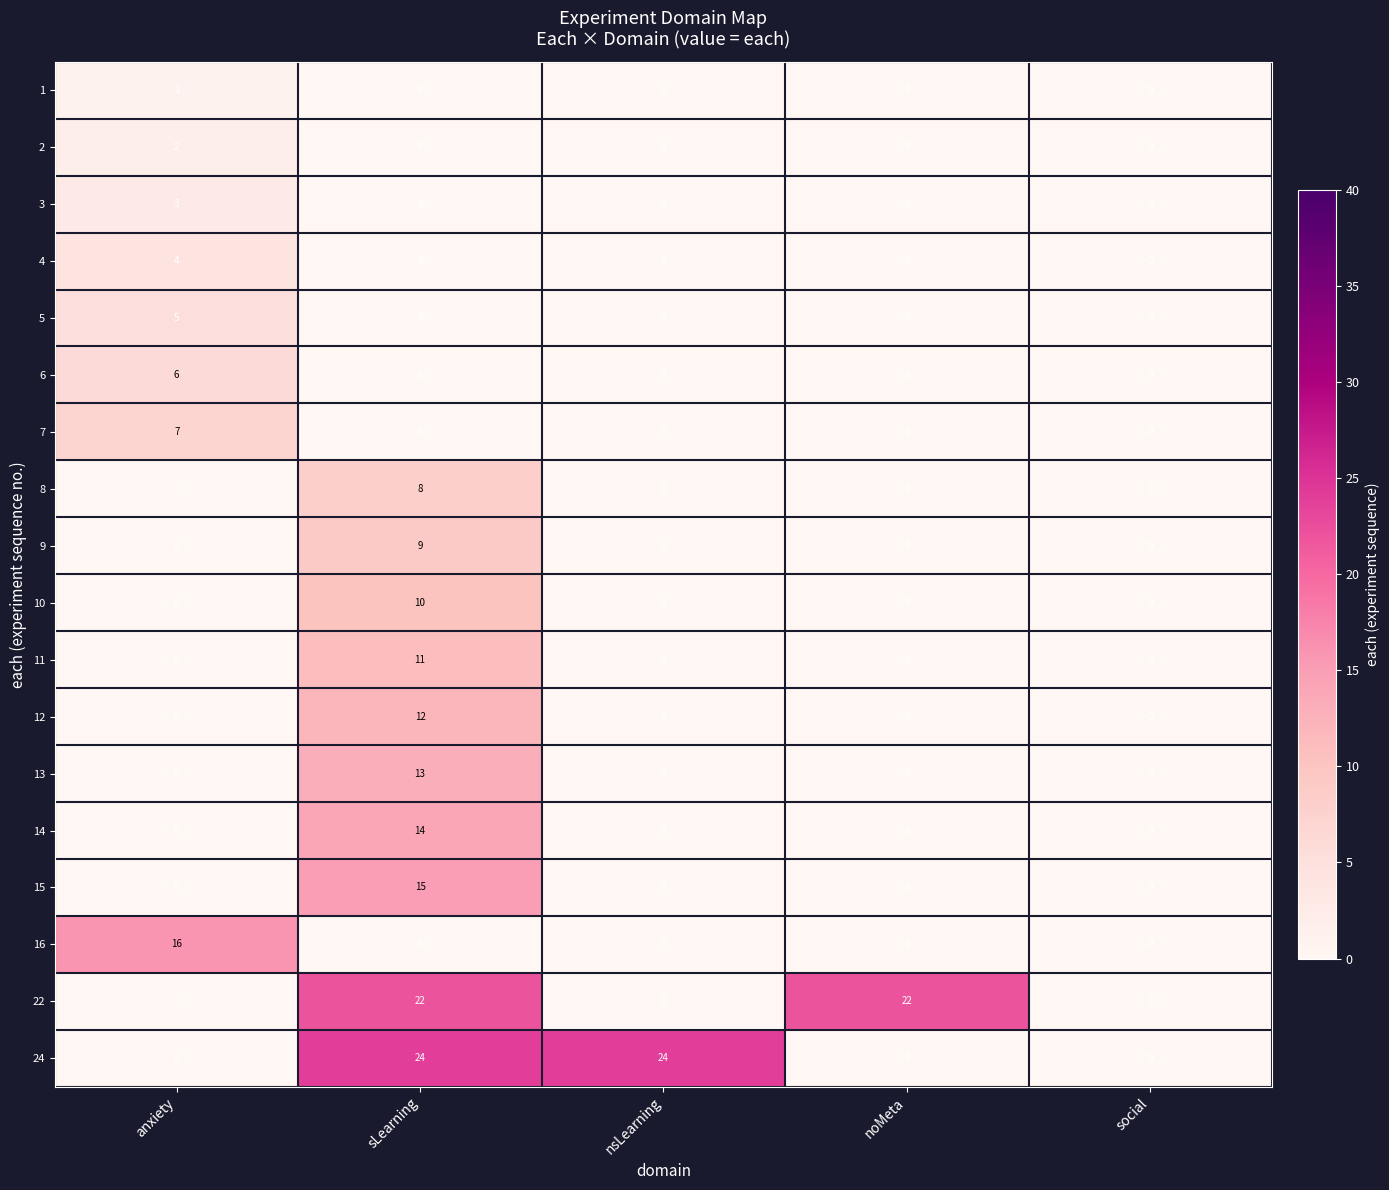

How many values in 13 are above zero?

1